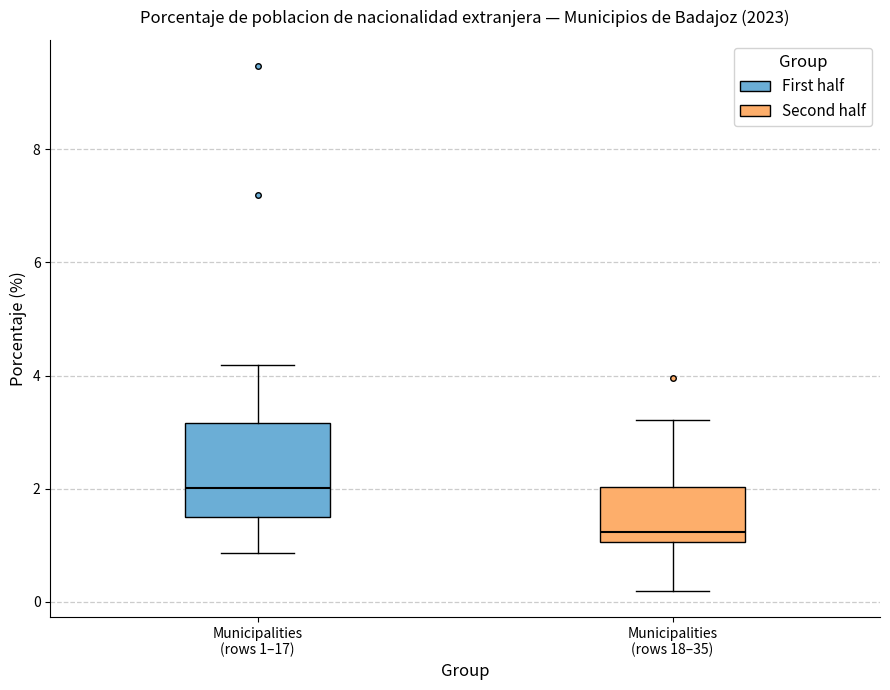

Which box has the lowest median line?

Municipalities (rows 18–35)